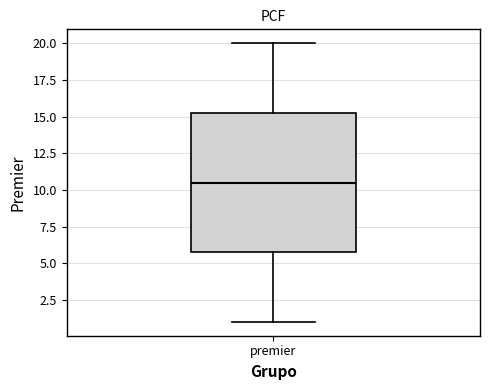

Transcribe this box plot: give where the median line is, the range the box spans, and where the two whiskers end, as read against the y-axis. The values are not printed on the chart, so give them approximately, as read against the axis.

median 10.5, box 6.0 to 15.5, whiskers 1.0 to 20.0